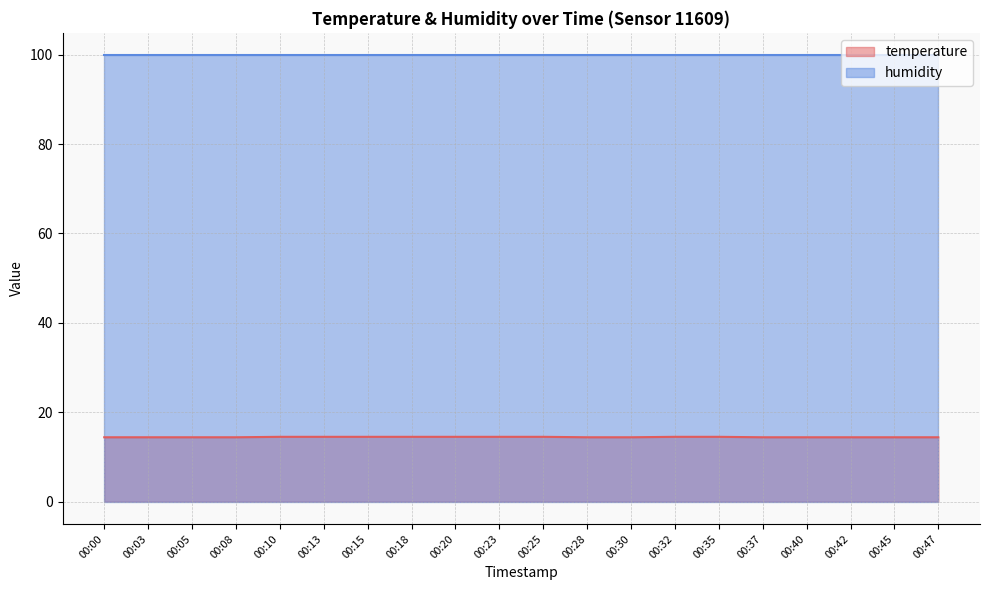

Between 00:35 and 00:10, which is larger?

00:35